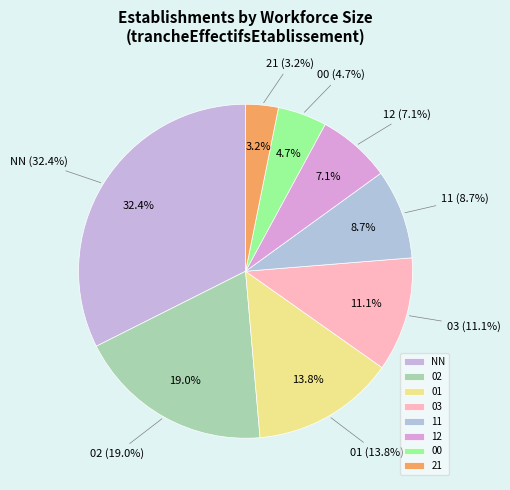

Count the number of slices in the pie.

8